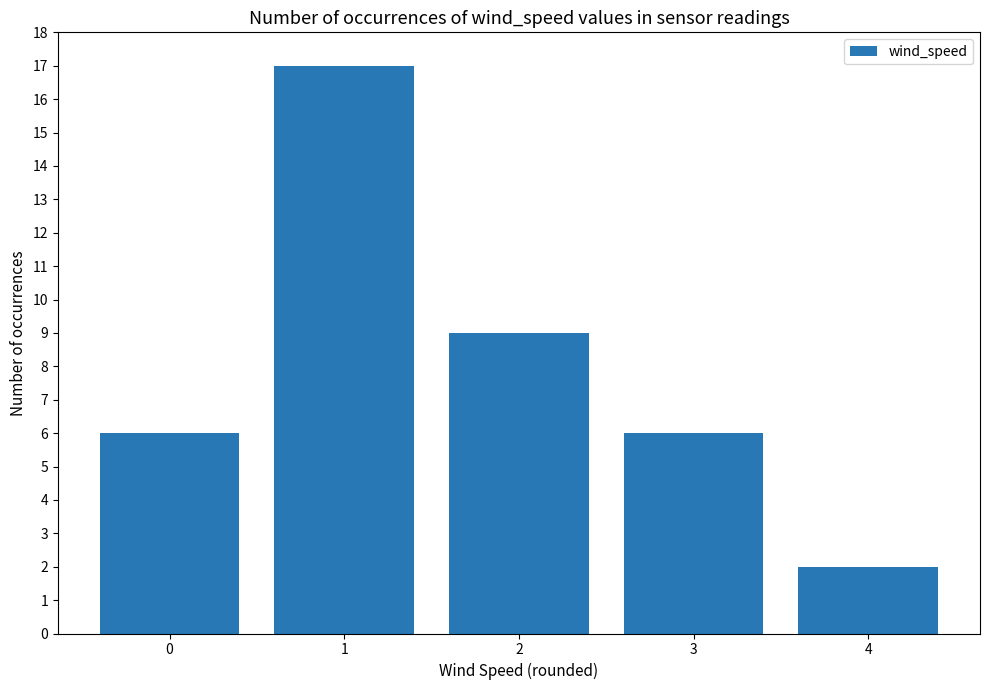

What is the value of the 3rd bar from the left?

9